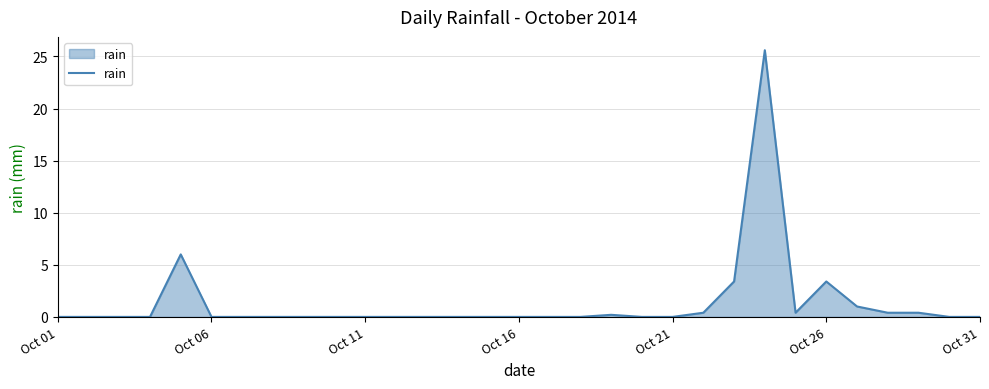

What is the greatest value displayed?

25.6